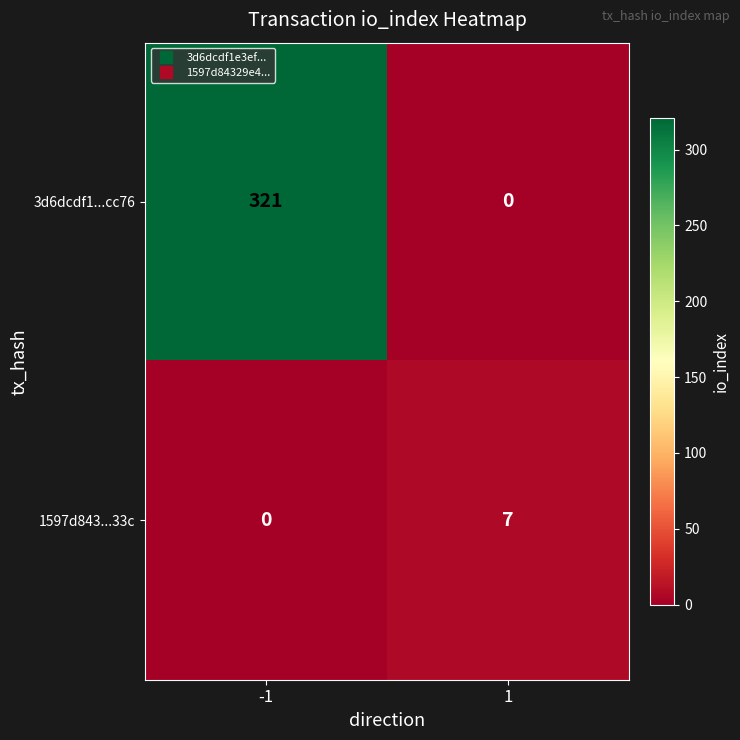

At which category is the sum across all series the highest?

-1